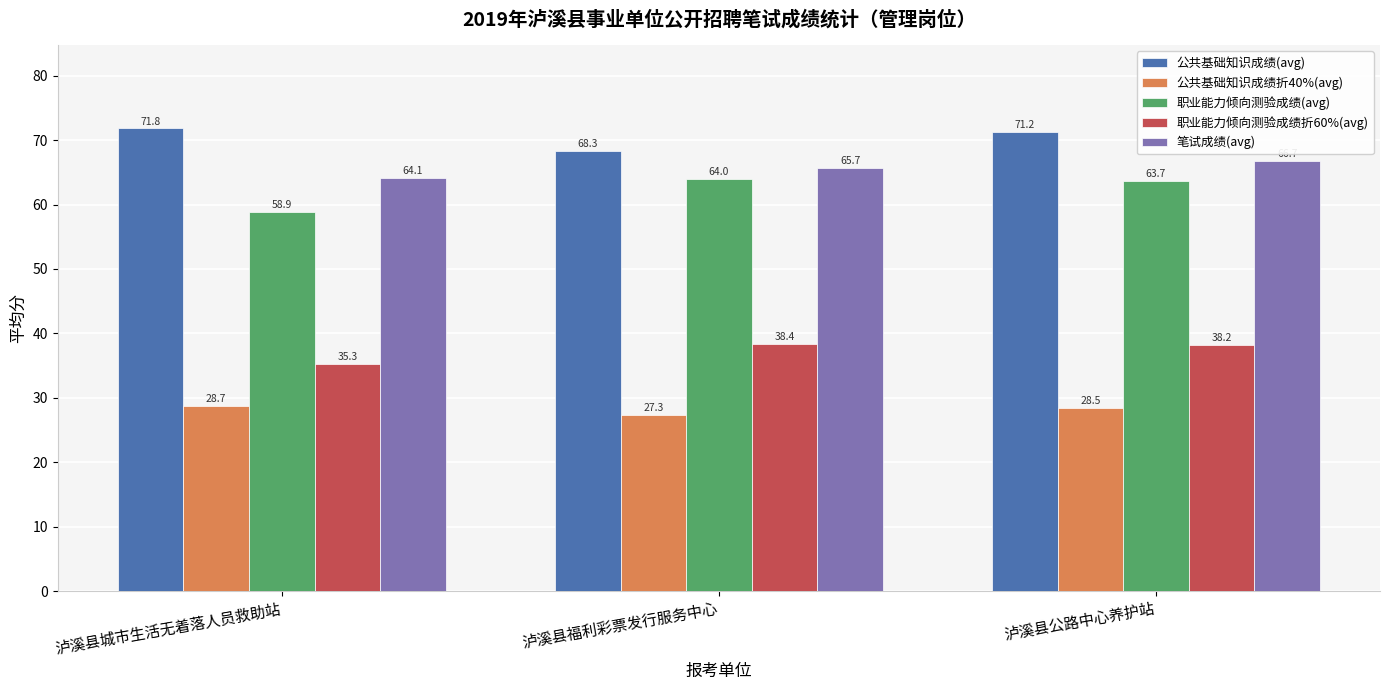

What is the difference between the second highest and minimum values in the 公共基础知识成绩折40%(avg) series?

1.2